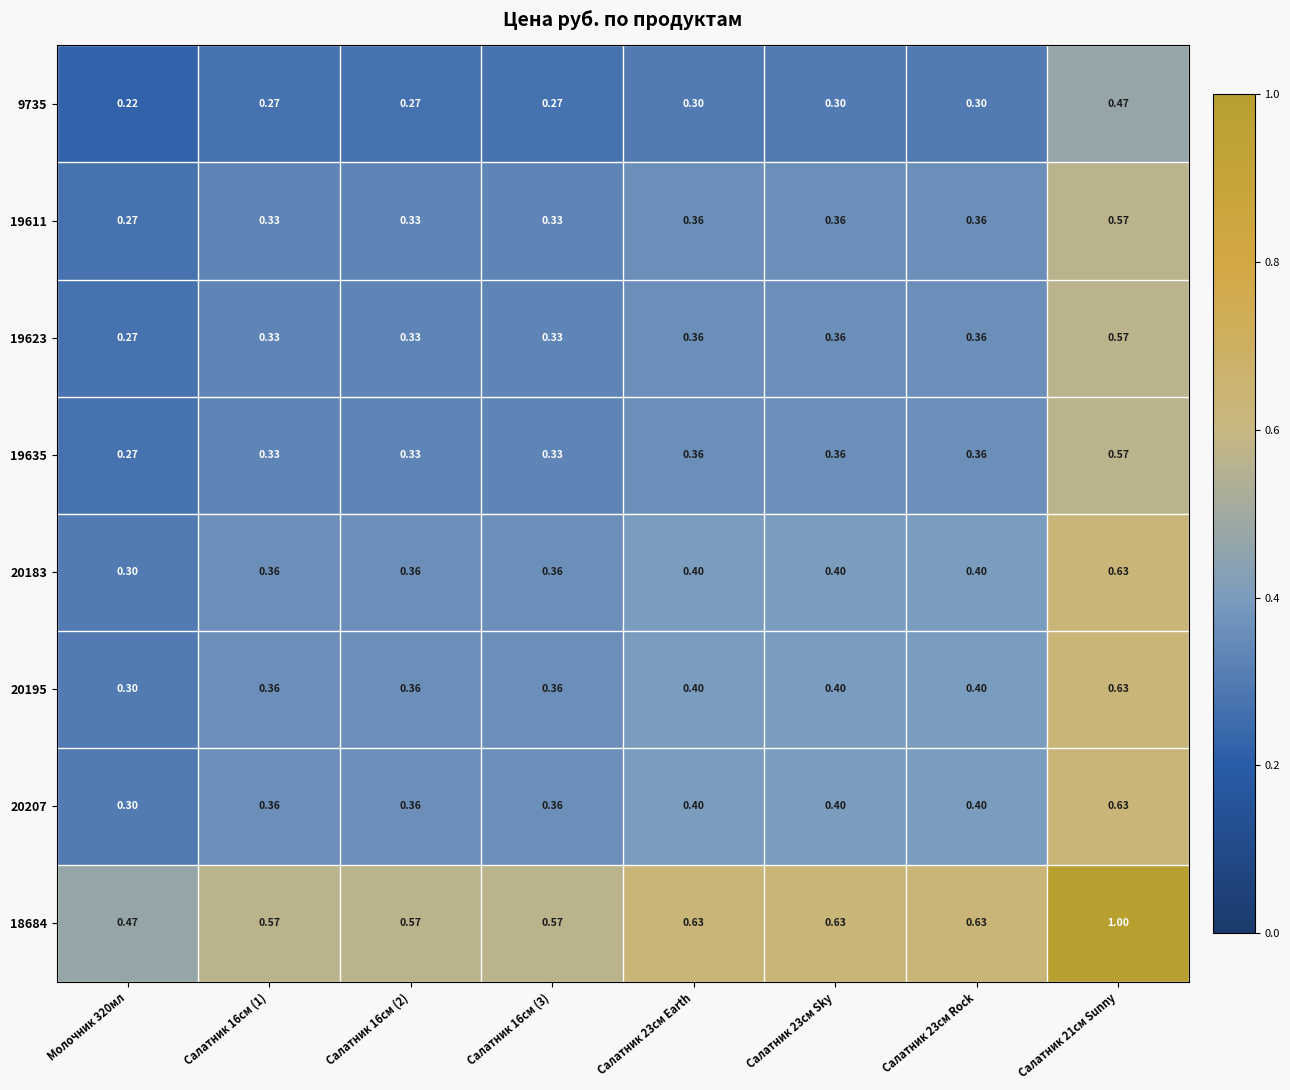

Is the value of 20207 at Салатник 21см Sunny greater than the value of 9735 at Салатник 16см (1)?

Yes